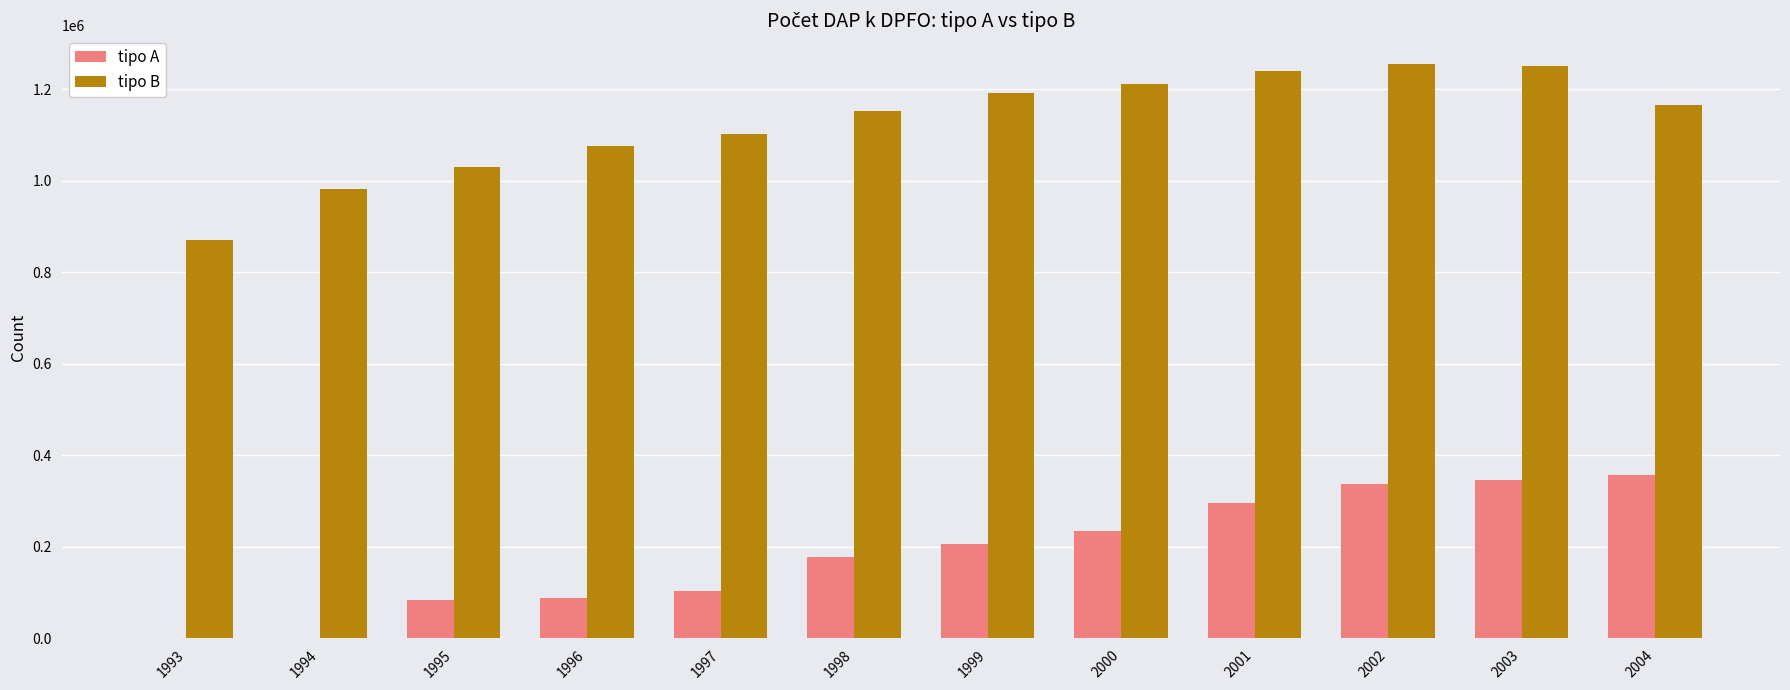

The value of tipo B at 1995 is 1031070. True or false?

True